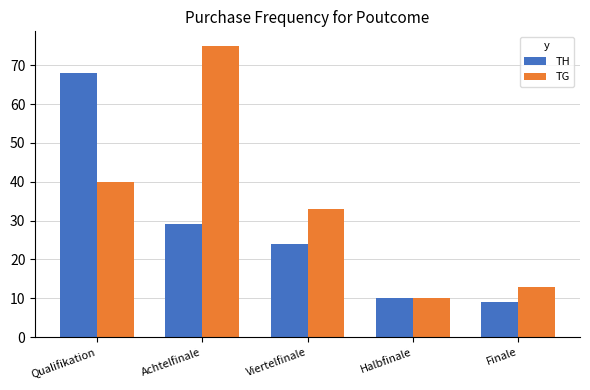

What is the label of the 5th bar from the left?

Finale